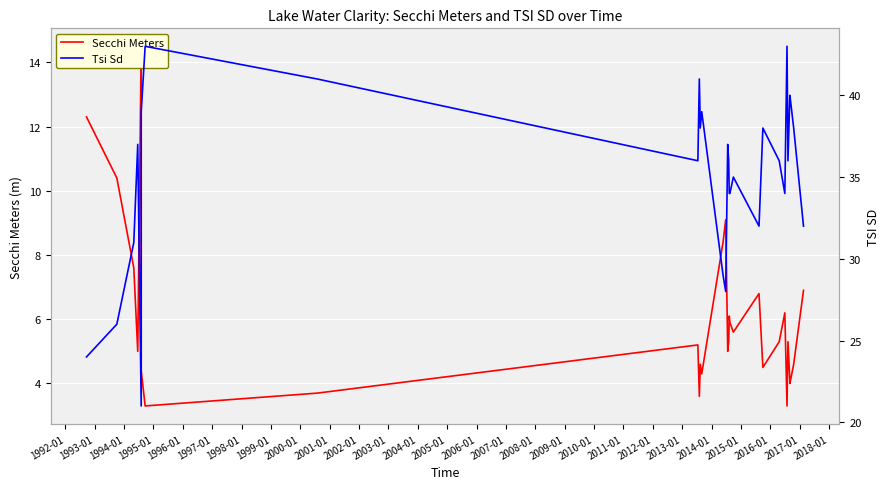

In Secchi Meters, how many points are lower than both neighbors (excluding endpoints)?

9